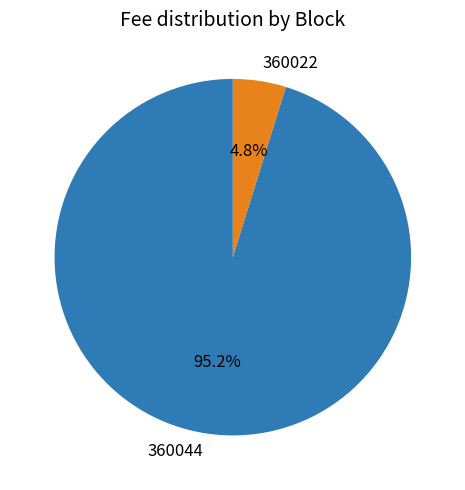

Does 360022 represent more than half of the total?

No